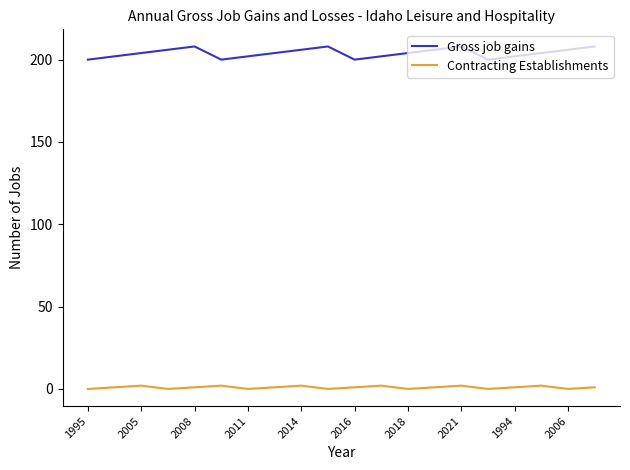

In Gross job gains, how many points are higher than both neighbors (excluding endpoints)?

3